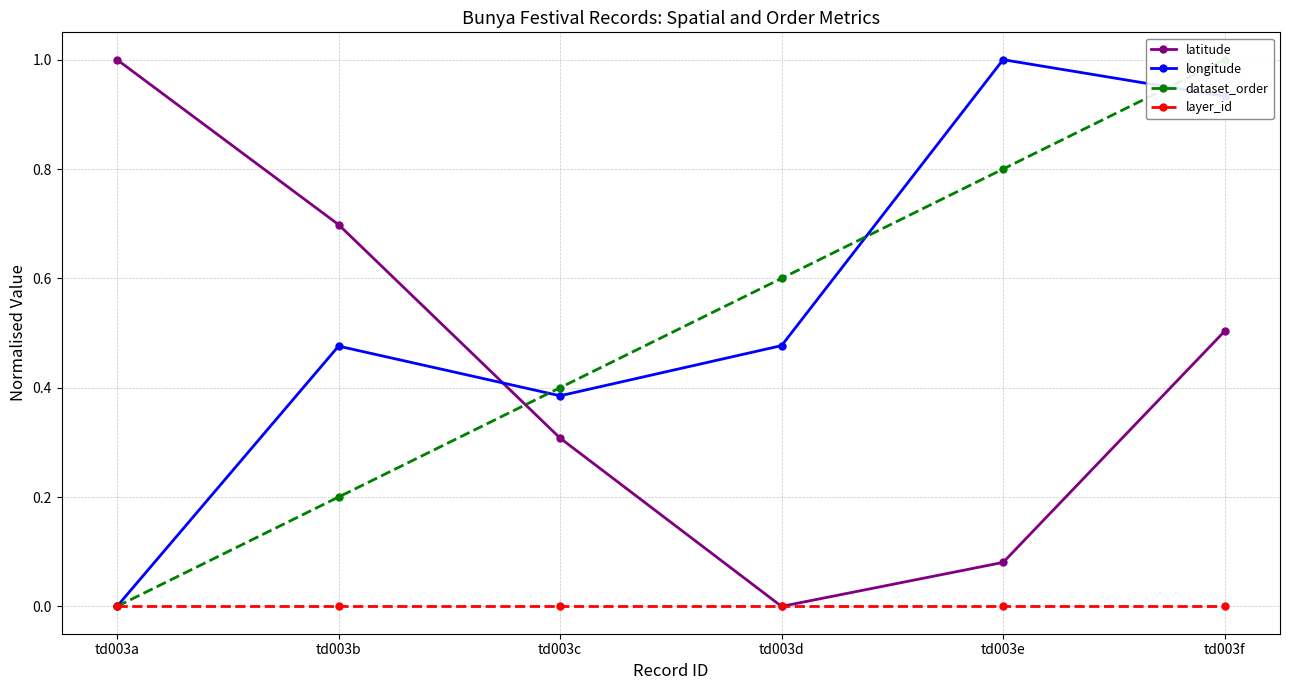

What is the total value across all series at td003d?

1.1